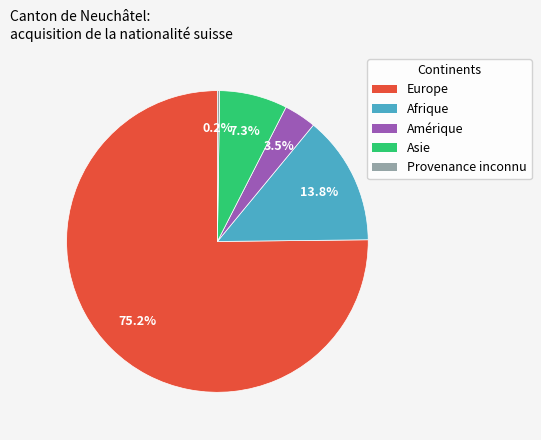

Does any single category account for the majority?

Yes